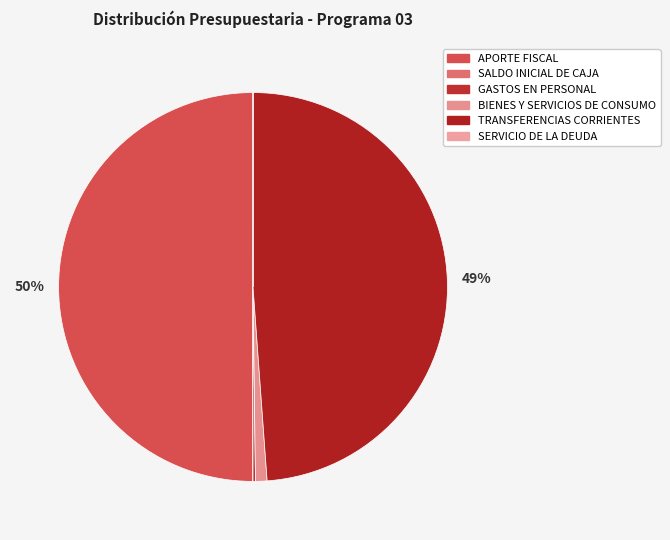

To the nearest percent, what is the difference between the TRANSFERENCIAS CORRIENTES and BIENES Y SERVICIOS DE CONSUMO slice percentages?

48%